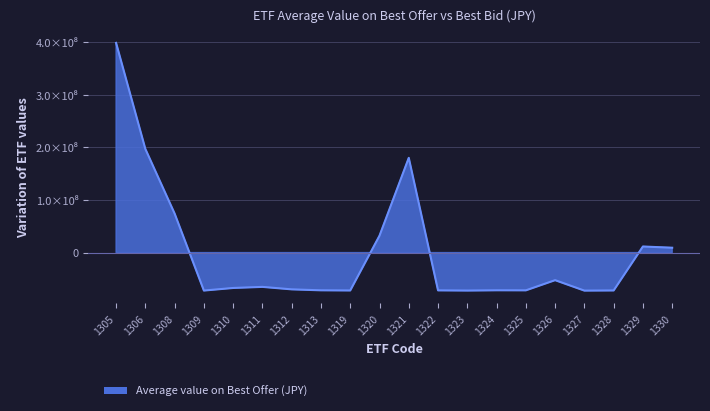

Reading right to left, list all the values displayed in this chart.

1330=9217015.2	1329=11551622.0	1328=-72016596.8	1327=-72306383.8	1326=-52445957.9	1325=-71804188.5	1324=-71714021.4	1323=-72206352.5	1322=-71855619.6	1321=180060537.0	1320=32084736.8	1319=-72040689.4	1313=-71745838.7	1312=-69920287.5	1311=-65222579.3	1310=-67287597.3	1309=-72202668.1	1308=74192883.7	1306=197026775.7	1305=398635210.2